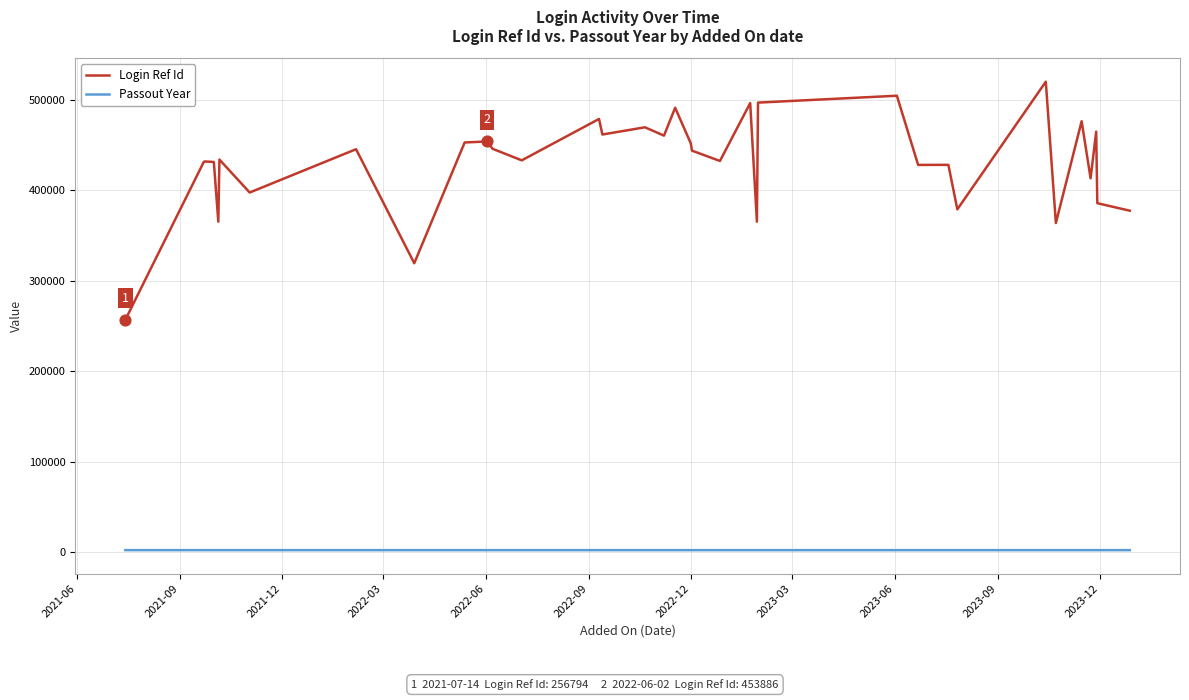

Which series has the largest Y range (max minus min)?

Login Ref Id